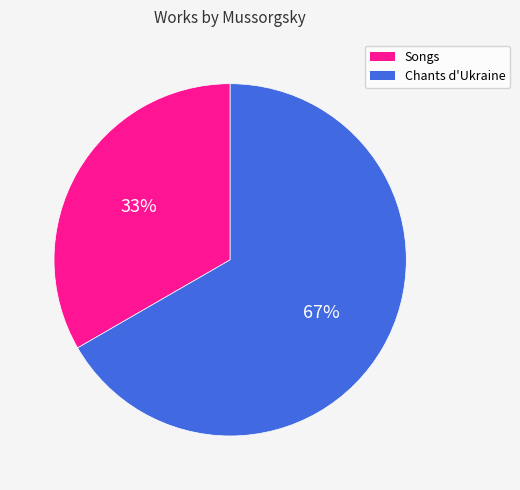

Approximately how many times larger is the value at Chants d'Ukraine compared to Songs?

2.0